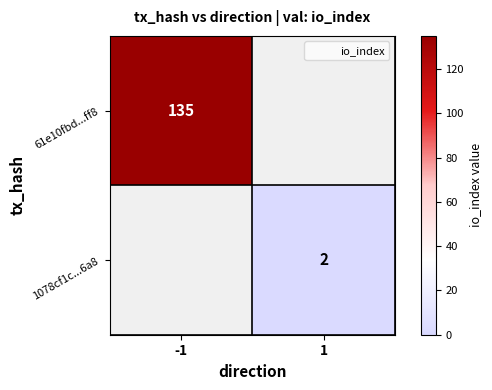

Rank the categories by 61e10fbd...ff8 value from highest to lowest.

-1, 1